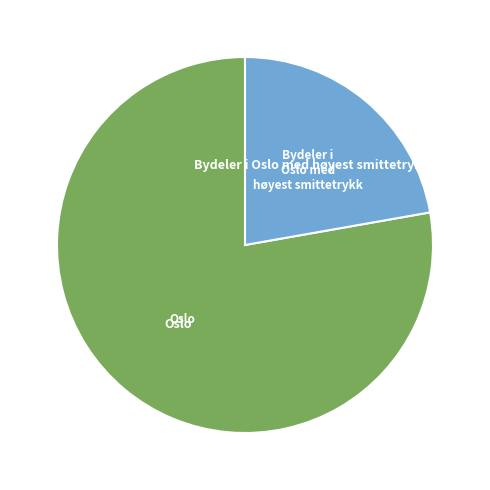

Is there a majority slice in this chart?

Yes